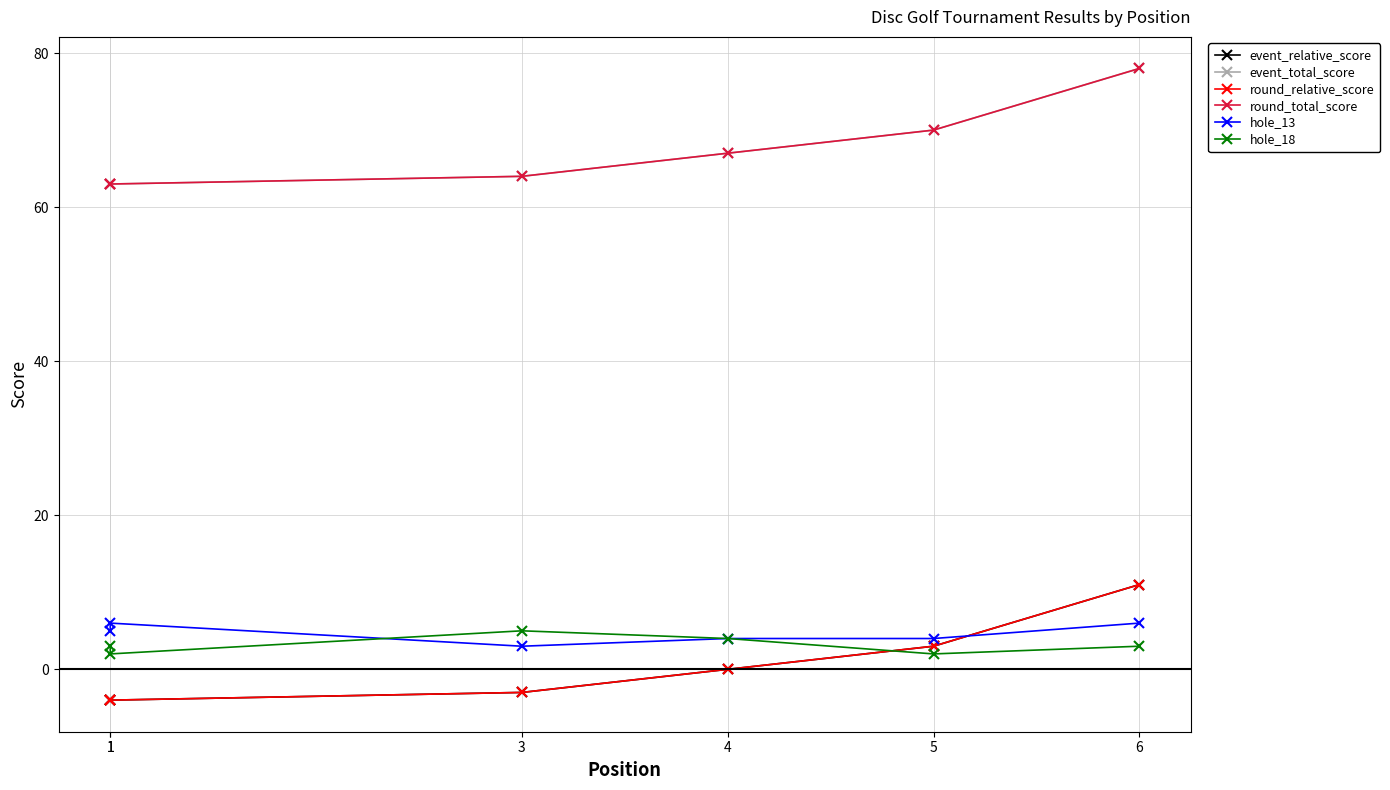

Rank the series at 4 from highest to lowest value.

event_total_score, round_total_score, hole_13, hole_18, event_relative_score, round_relative_score